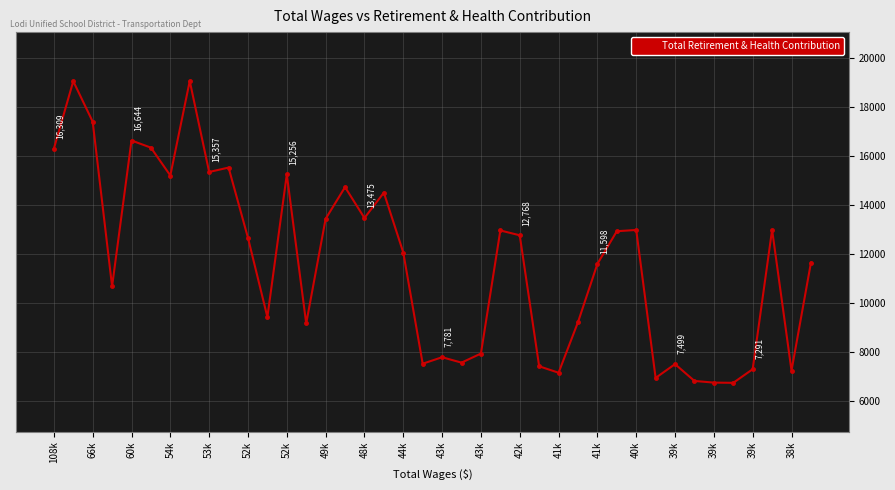

What is the greatest value displayed?

19077